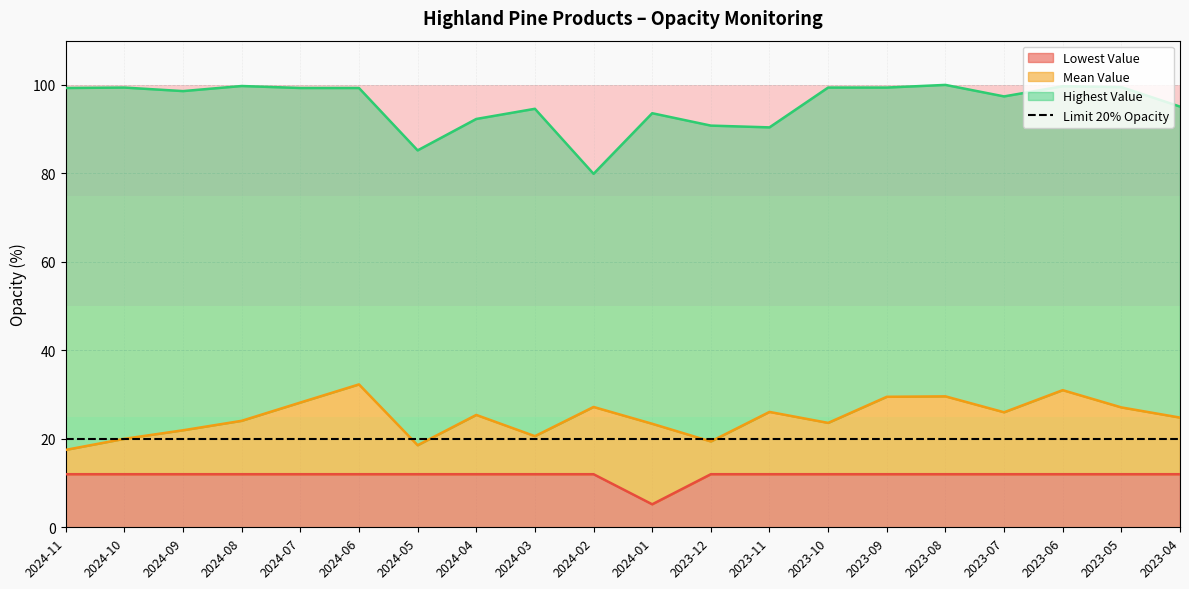

What is the greatest value displayed?

100.0